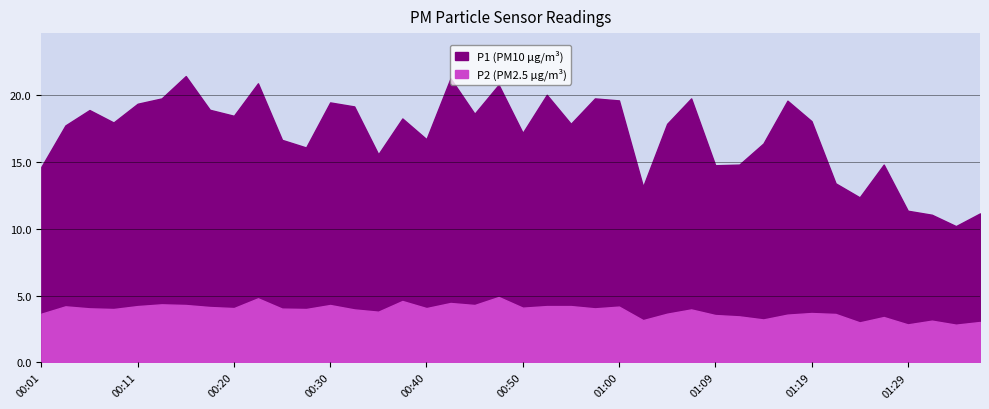

At which label is P2 closest to 3?

01:24